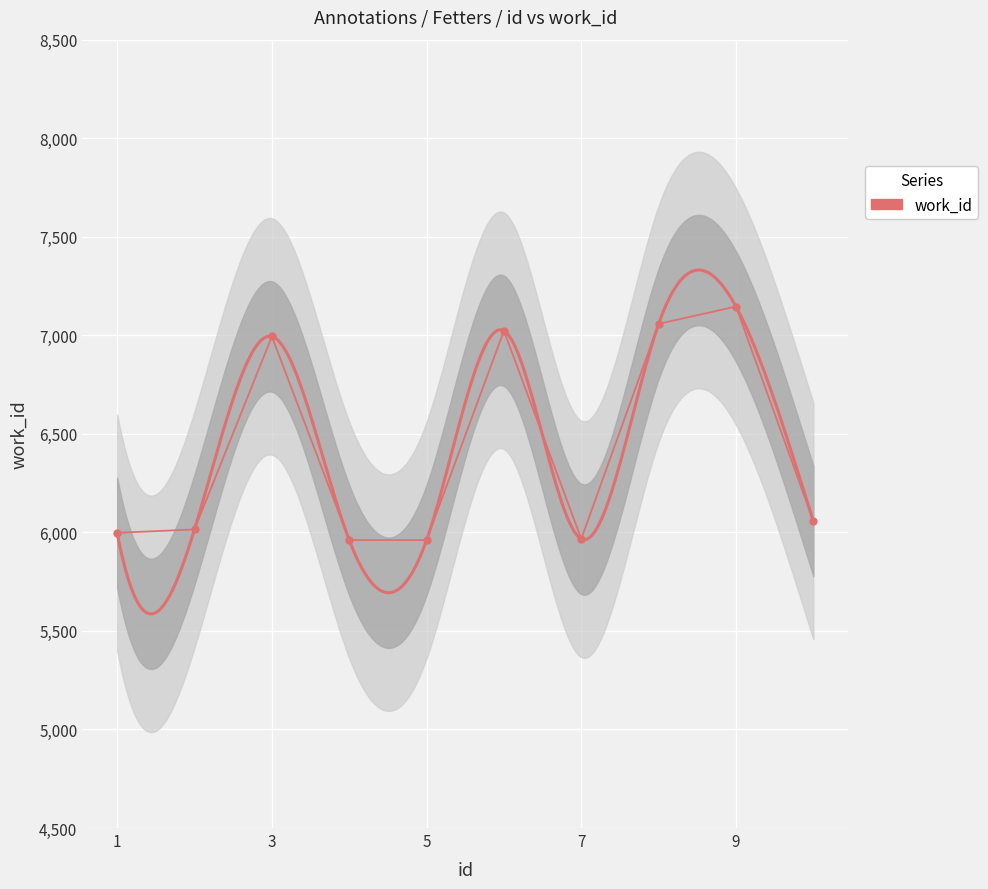

What is the greatest value displayed?

7146